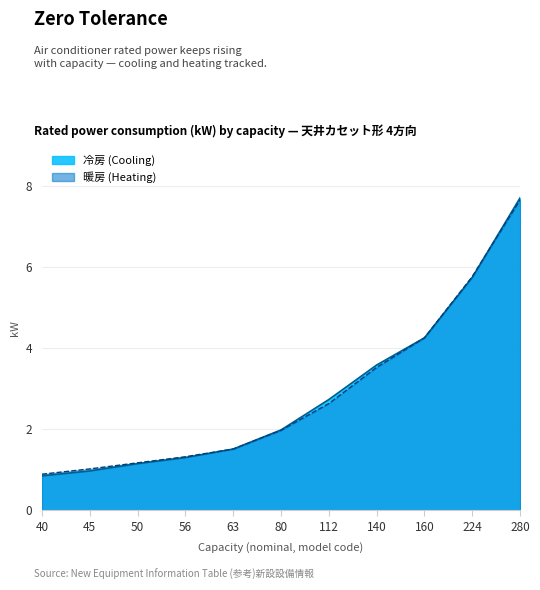

What is the difference between the maximum and minimum values in the 暖房 (Heating) series?

6.8